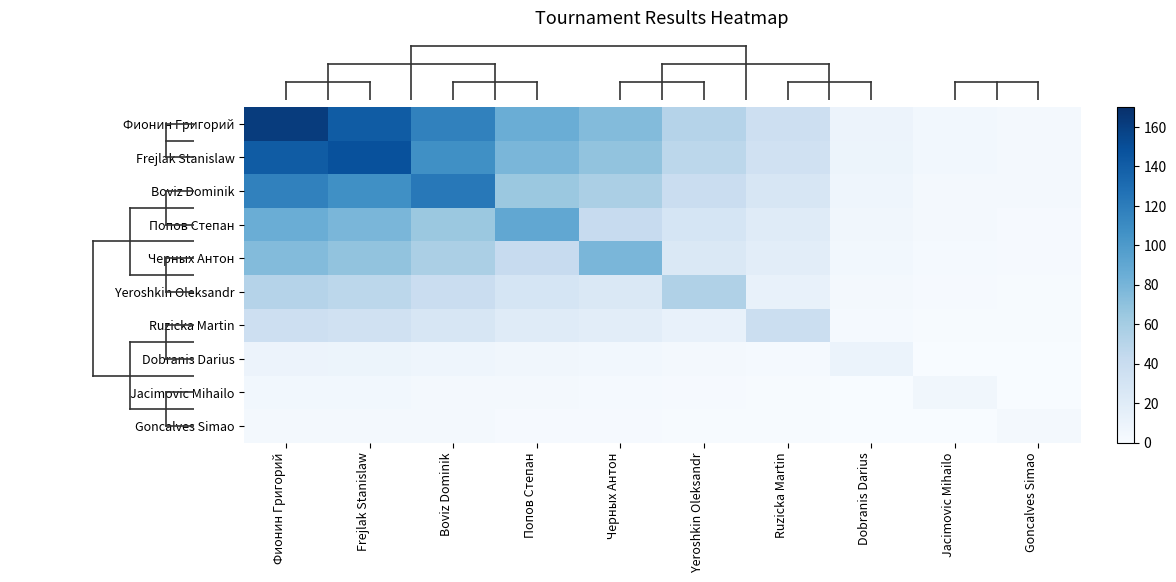

At how many categories does at least one series exceed 155?

1